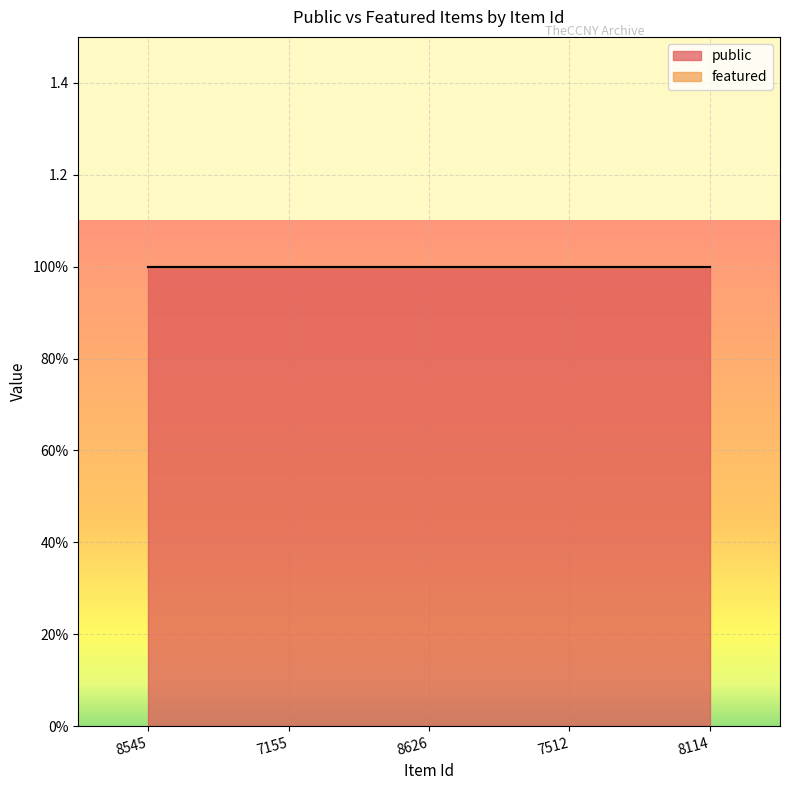

What are all the series names shown in the legend?

public, featured